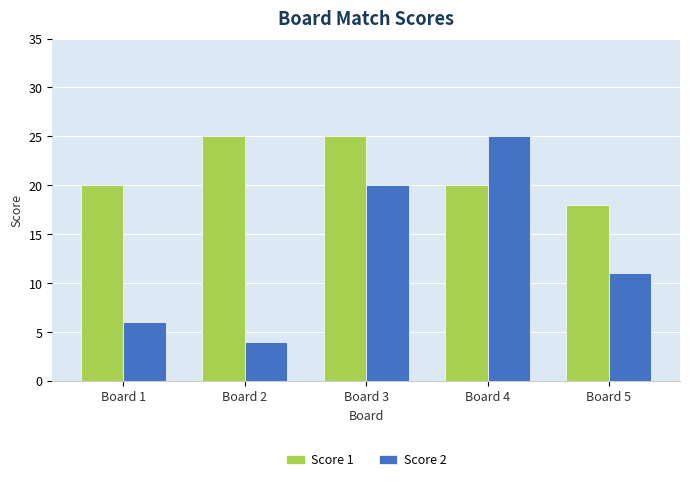

Rank the series at Board 5 from highest to lowest value.

Score 1, Score 2